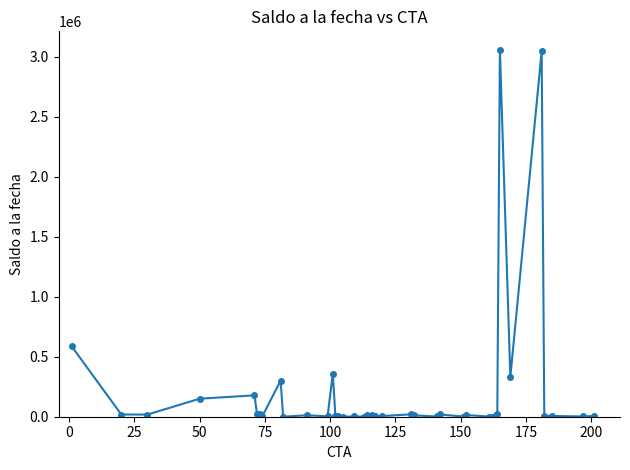

True or false: the data has more than 1 interior local peaks.

True